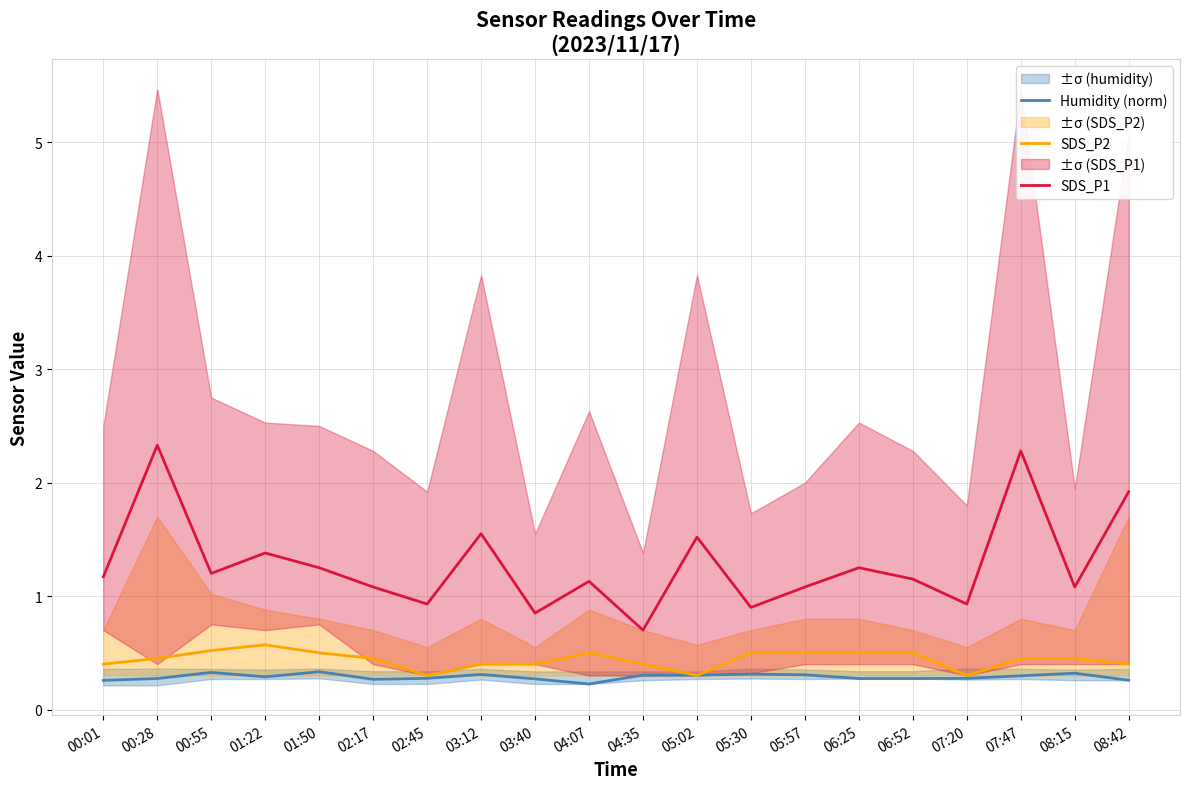

List the labels in order of SDS_P1 value, largest first.

00:28, 07:47, 08:42, 03:12, 05:02, 01:22, 01:50, 06:25, 00:55, 00:01, 06:52, 04:07, 02:17, 05:57, 08:15, 02:45, 07:20, 05:30, 03:40, 04:35